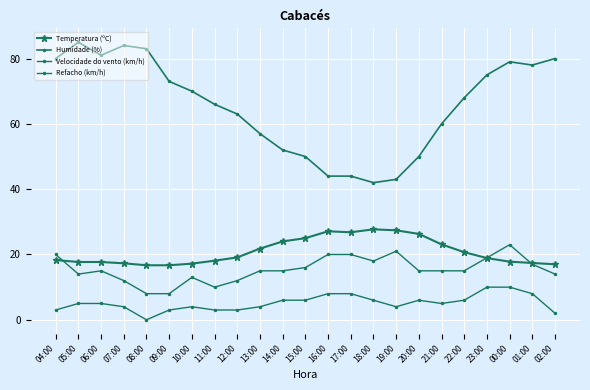

At which label is Humidade (%) closest to 63?

12:00